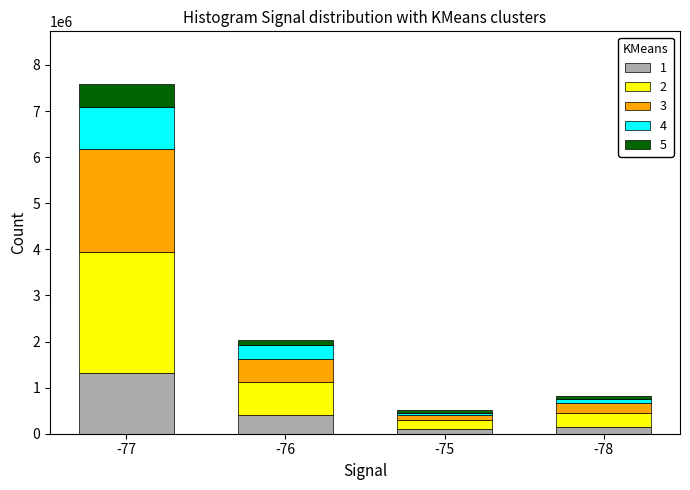

At which category is the sum across all series the highest?

-77